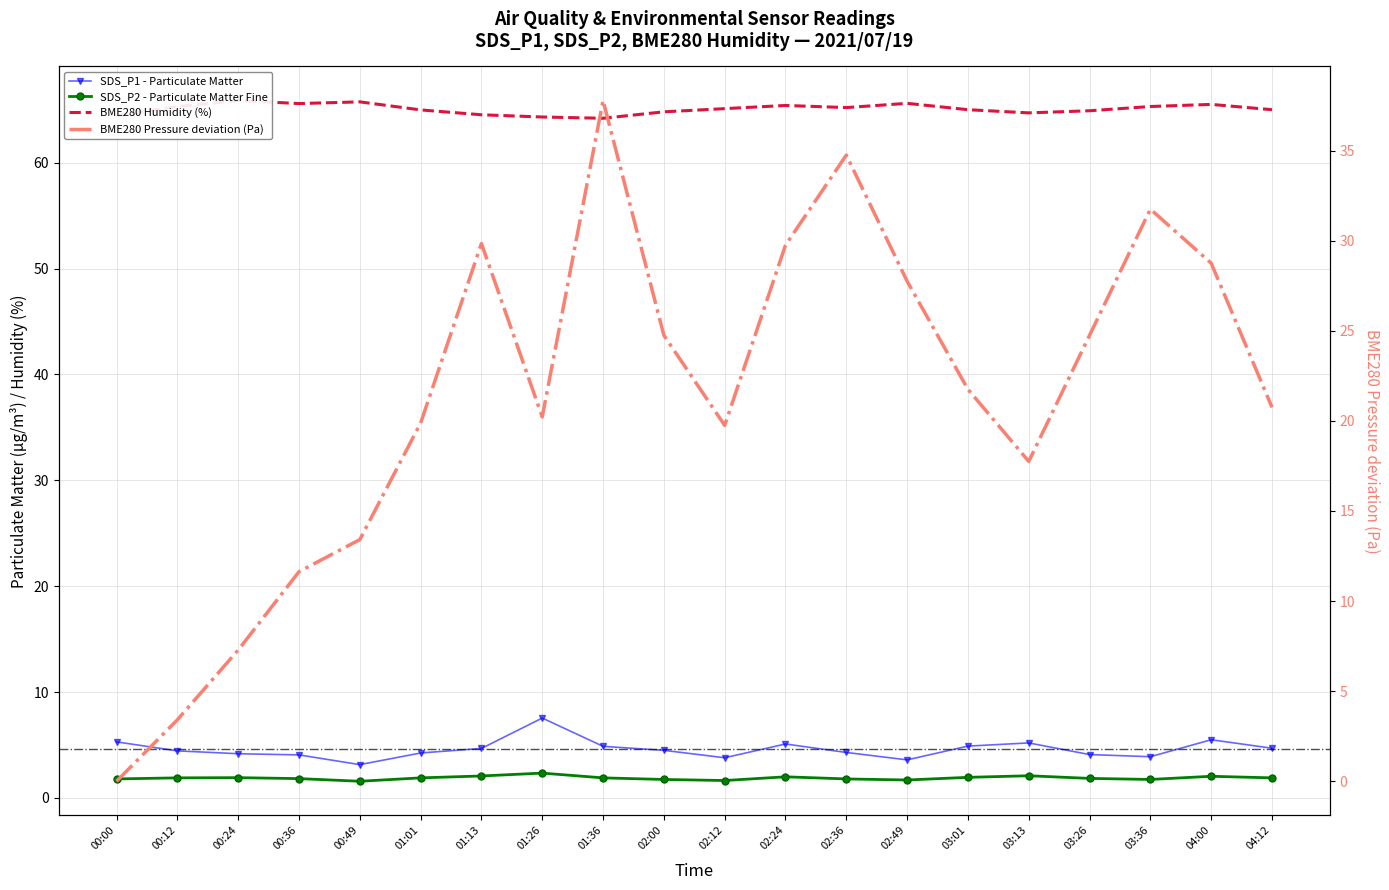

What is the difference between the maximum and second lowest values in the BME280 Humidity (%) series?

1.6